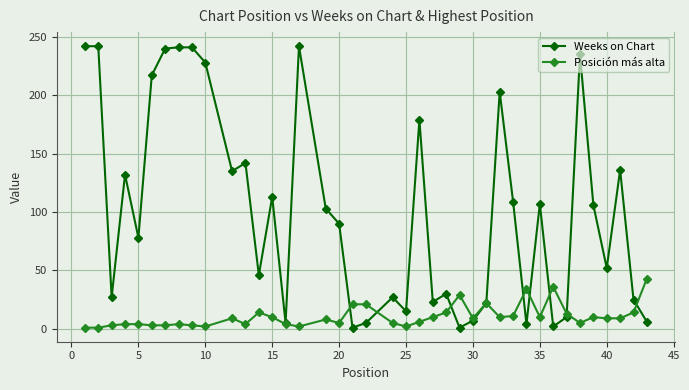

Rank the series by their maximum value, from lowest to highest.

Posición más alta, Weeks on Chart